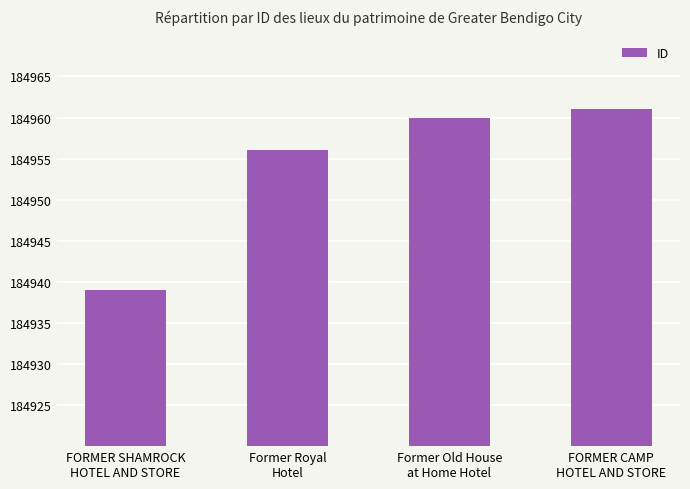

The chart shows a value of 184956 at Former Royal
Hotel. True or false?

True